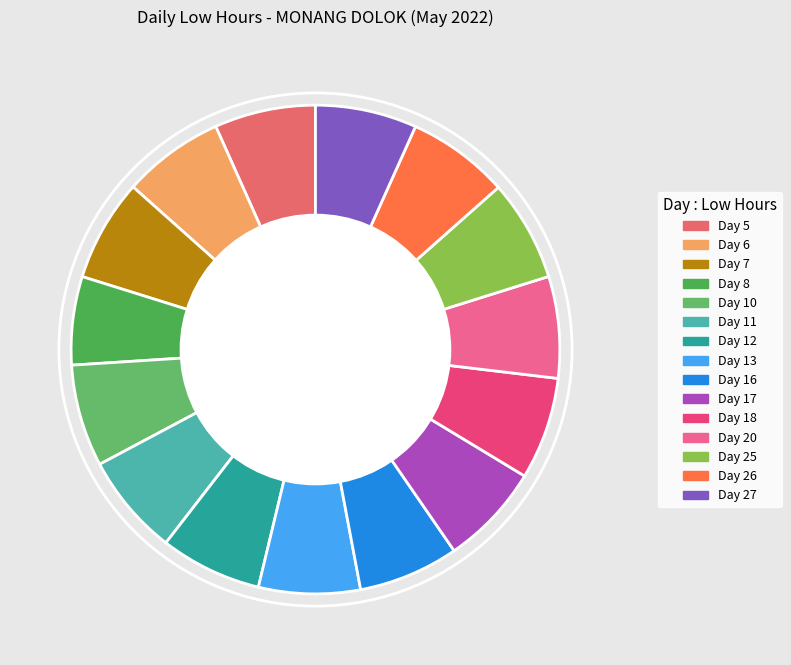

Which category has the biggest portion of the pie?

Day 18